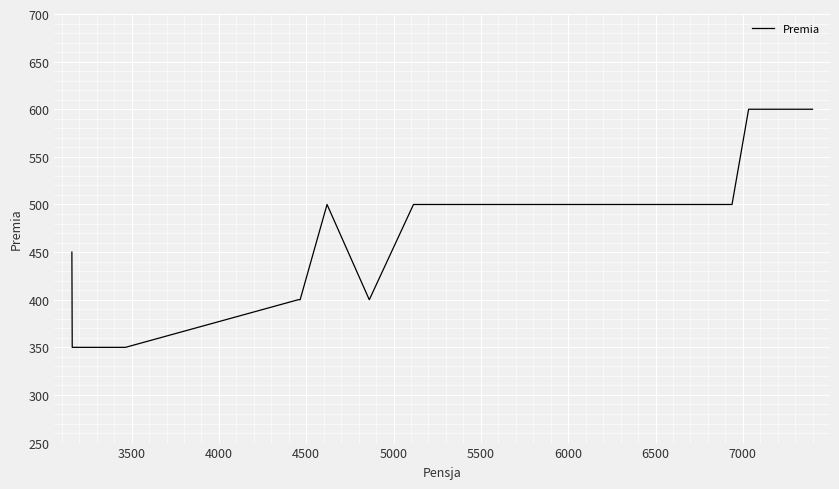

How many distinct data groups are displayed?

1